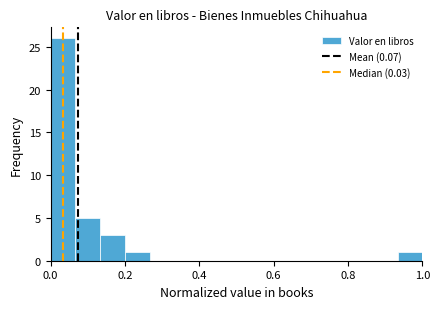

Around what value on the x-axis is the tallest bar? Give the approximate position of its centre, as read against the axis.

0.04